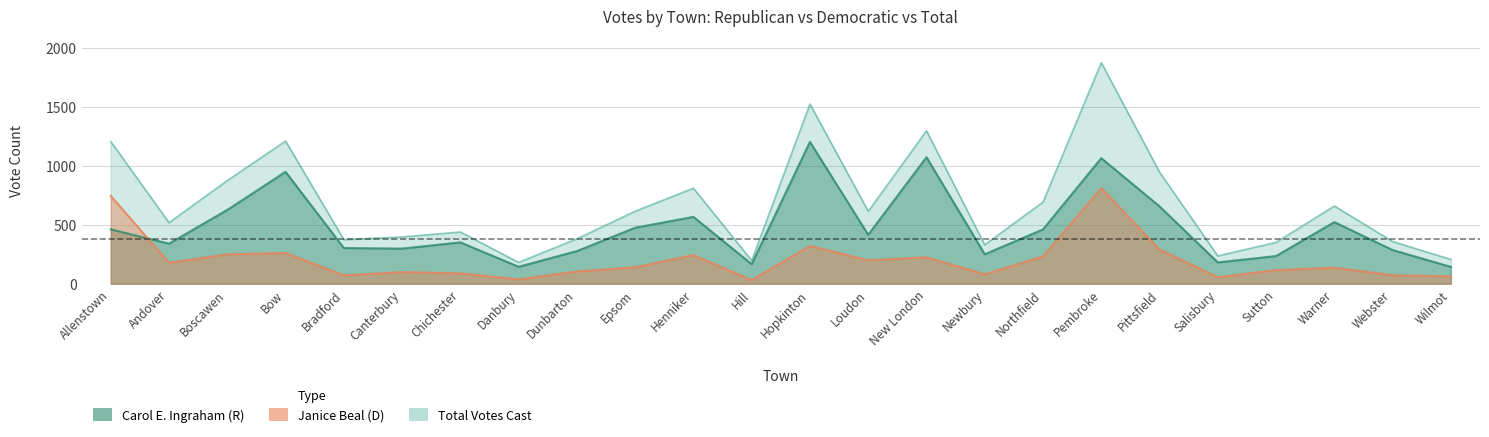

At which category does Republican reach its first local valley?

Andover